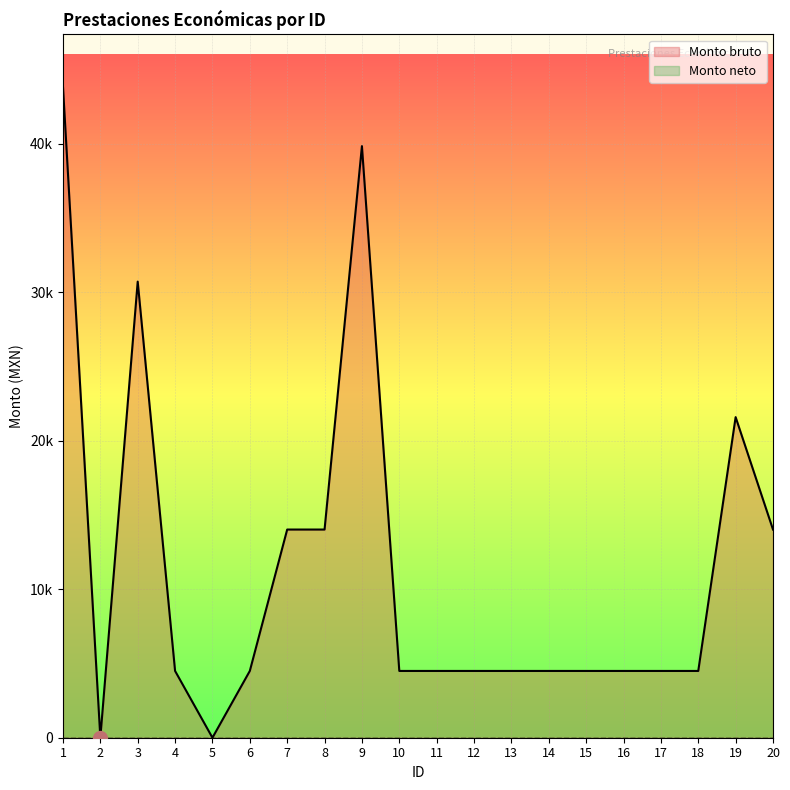

At which label does the data first exceed 4496?

1